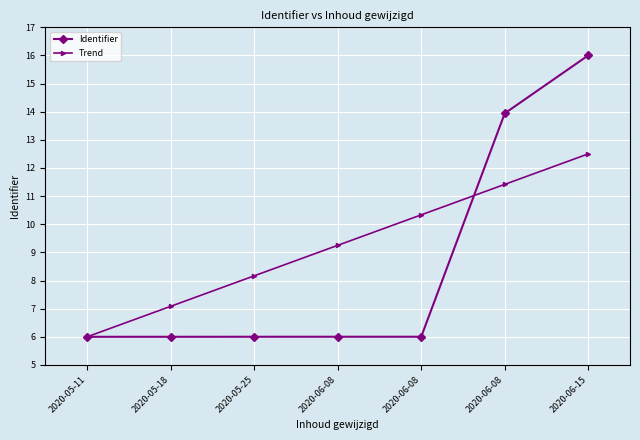

Does the chart have visible grid lines?

Yes